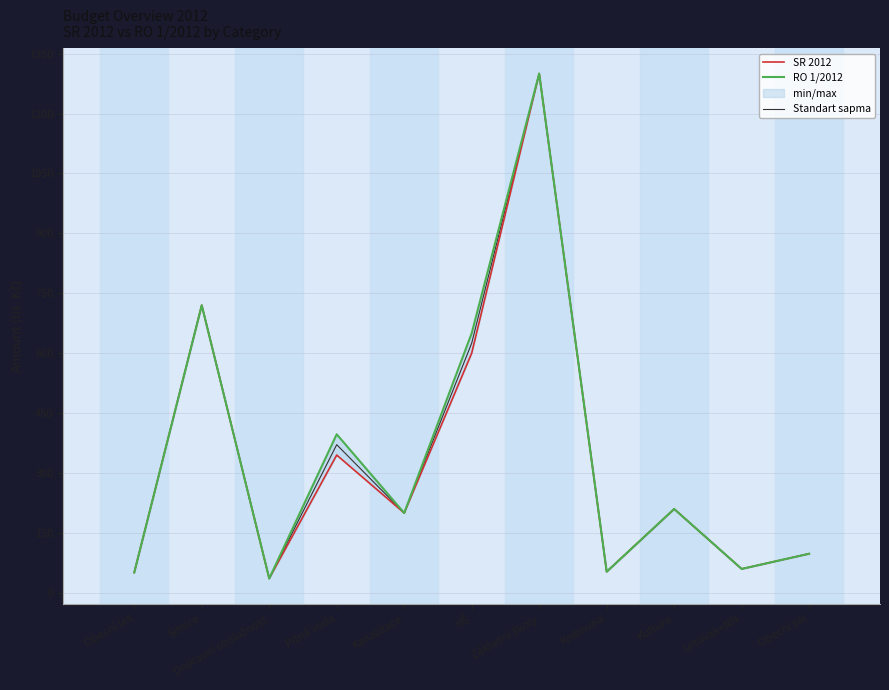

How many lines are shown in the chart?

3